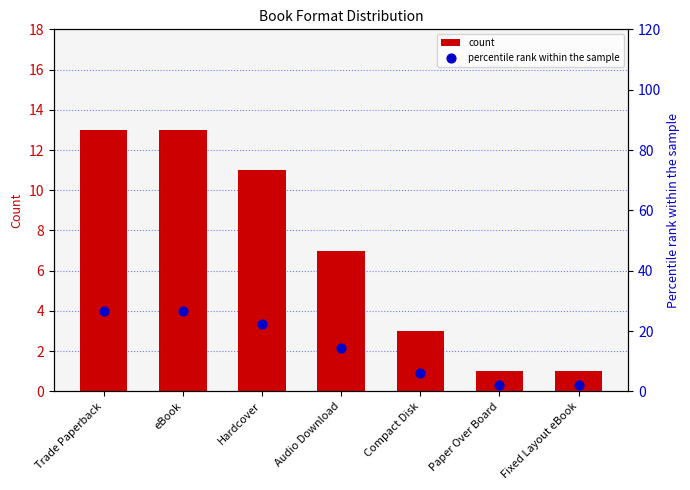

What are all the series names shown in the legend?

count, percentile rank within the sample